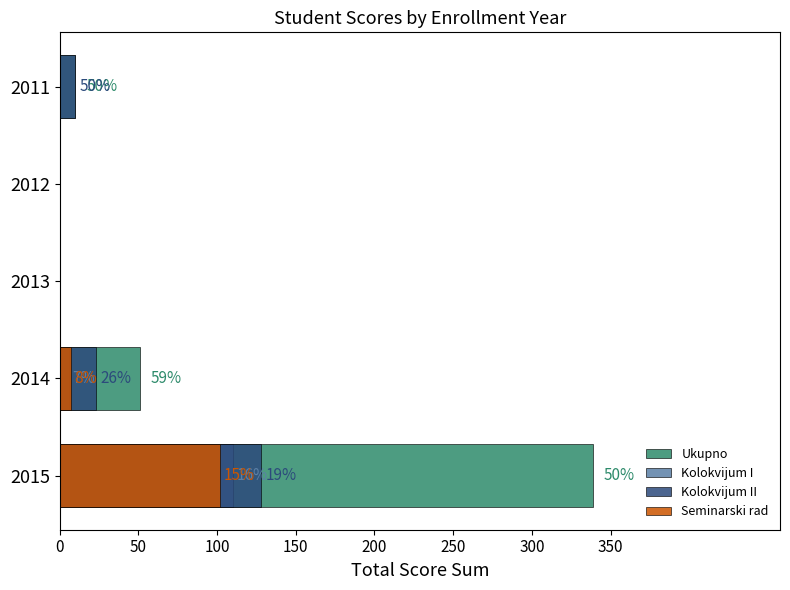

What are all the series names shown in the legend?

Ukupno, Kolokvijum I, Kolokvijum II, Seminarski rad